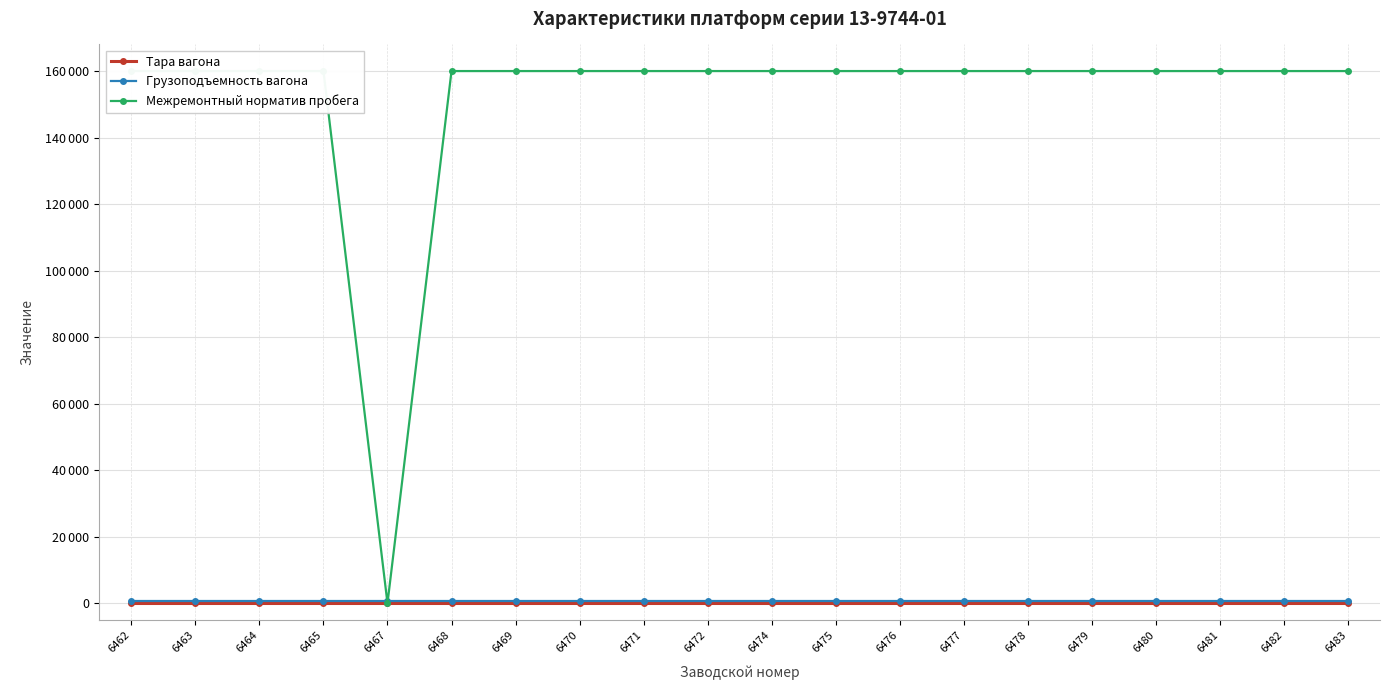

Which has a higher value, 6463 or 6465?

6463